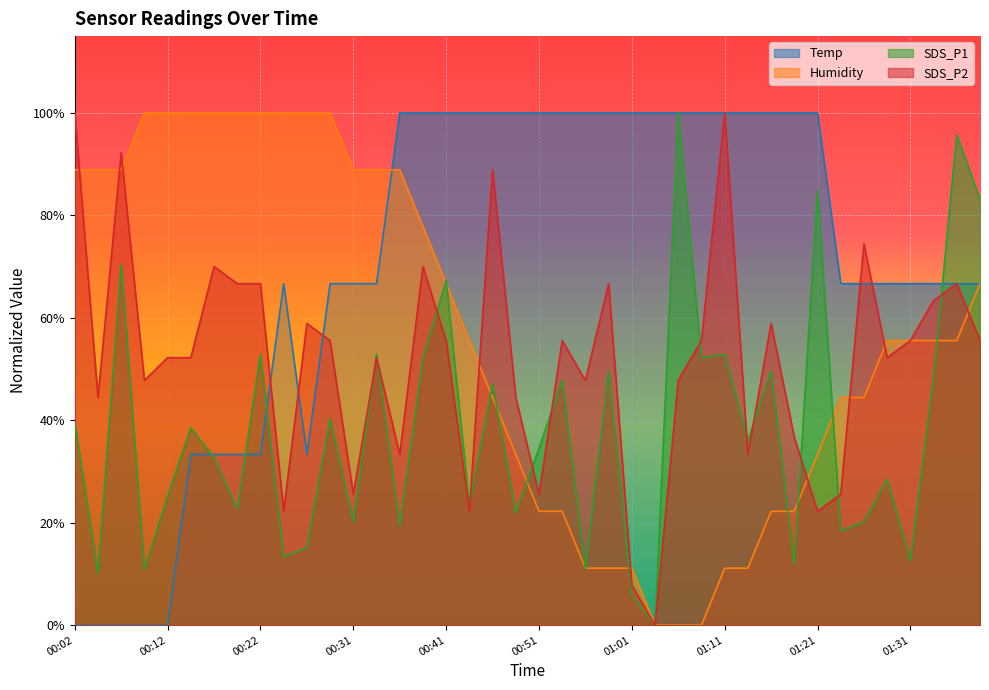

Which category has the highest value across all series?

00:36